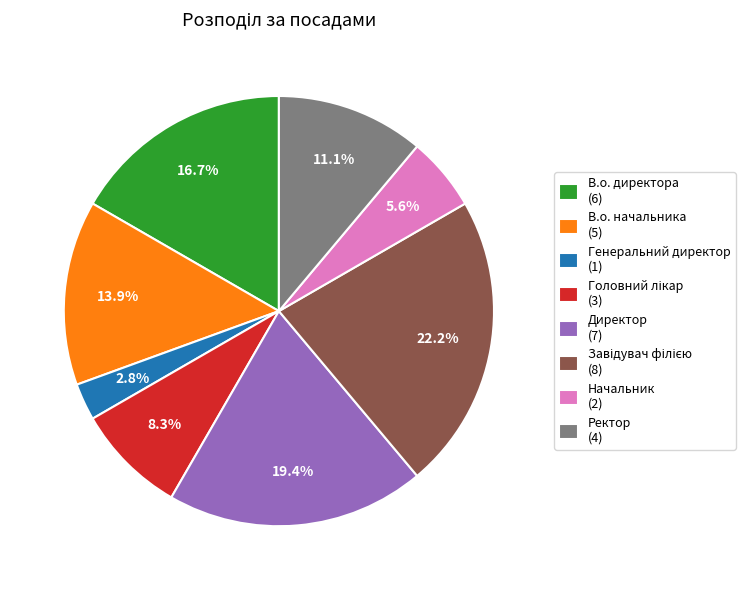

Do Генеральний директор (1) and В.о. директора (6) together represent more than half of the pie?

No